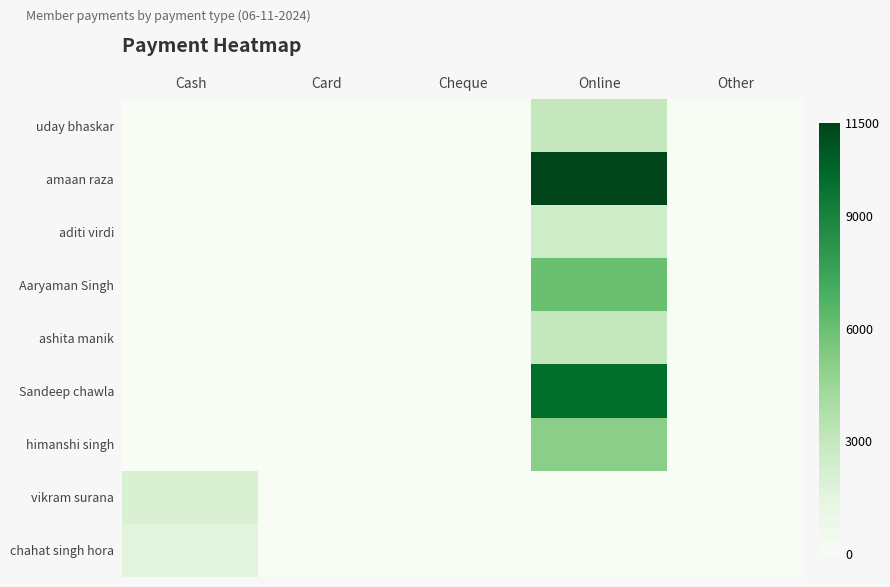

Rank the series by their maximum value, from lowest to highest.

chahat singh hora, vikram surana, aditi virdi, uday bhaskar, ashita manik, himanshi singh, Aaryaman Singh, Sandeep chawla, amaan raza